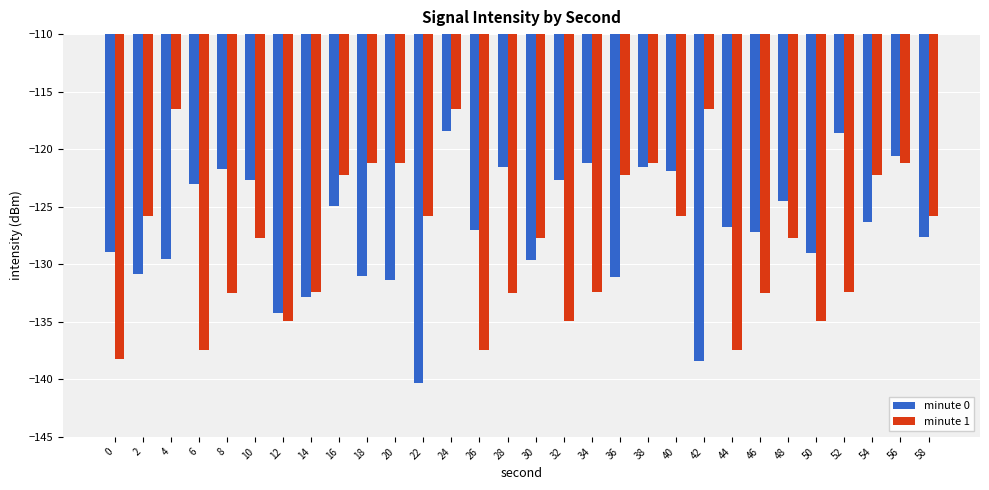

What is the maximum value for minute 1?

-116.5